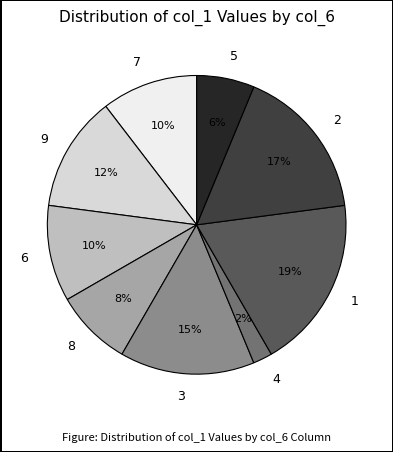

To the nearest percent, what is the difference between the largest and smallest slice percentages?

17%